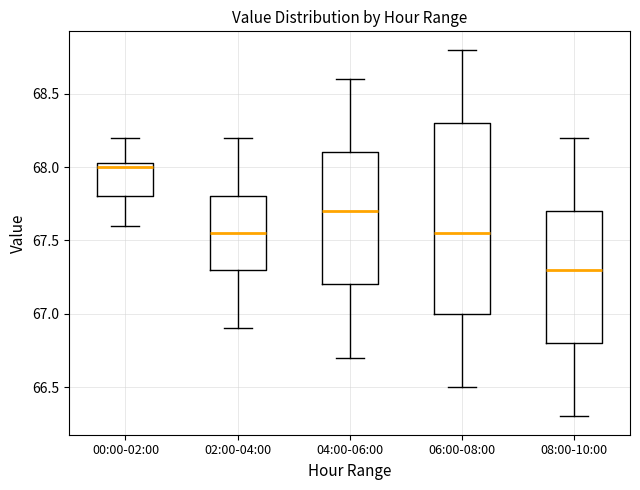

Where is the lower edge of the box for 02:00-04:00 on the y-axis? The values are not printed on the chart, so give them approximately, as read against the axis.

67.30